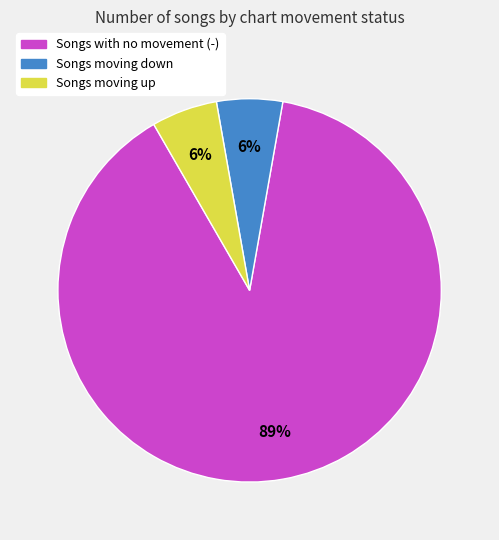

Is there any slice that represents more than half of the pie?

Yes